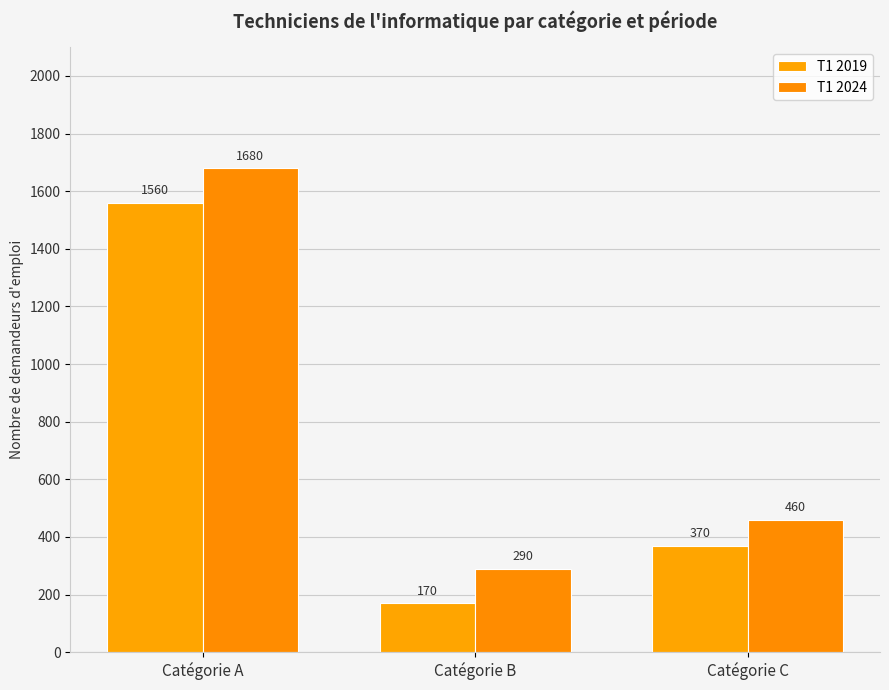

How many series are shown in this chart?

2